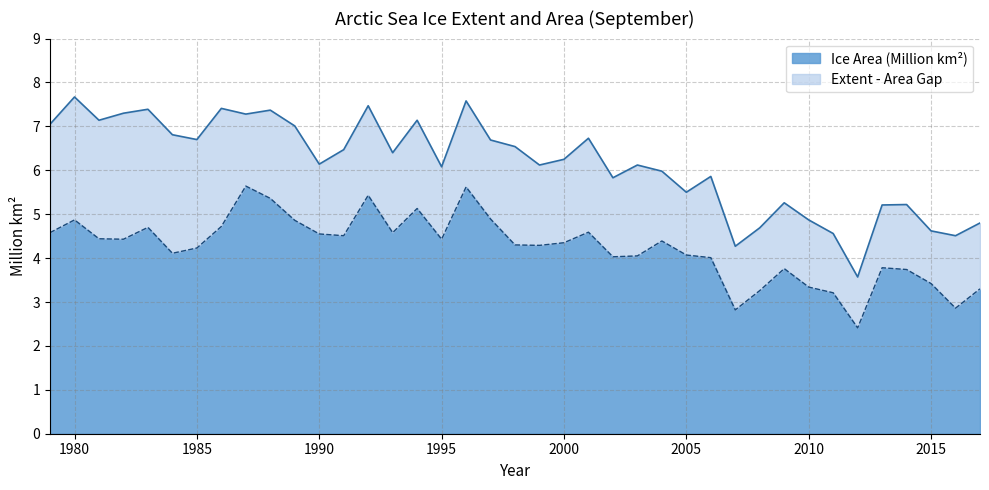

Read the extent value at 2001.

6.7